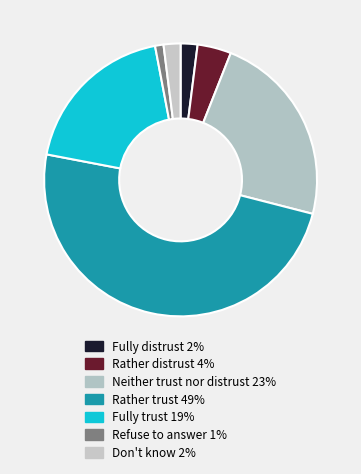

The Don't know slice represents 2% of the pie. True or false?

True